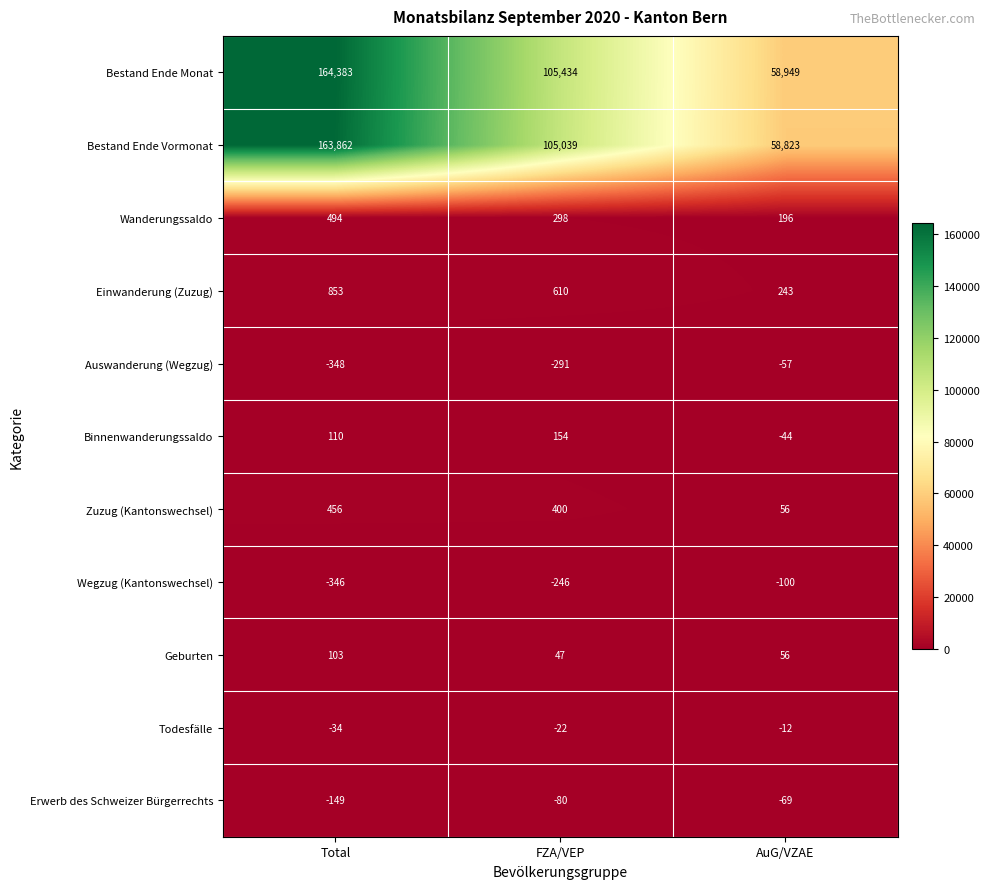

What is the difference between the maximum and second lowest values in the Wegzug (Kantonswechsel) series?

146